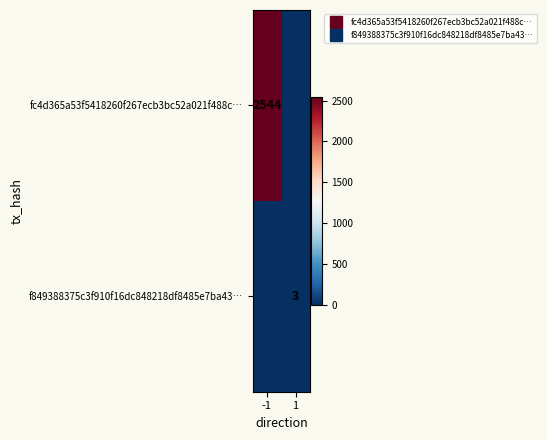

Which series has the largest total across all categories?

fc4d365a53f5418260f267ecb3bc52a021f488c…